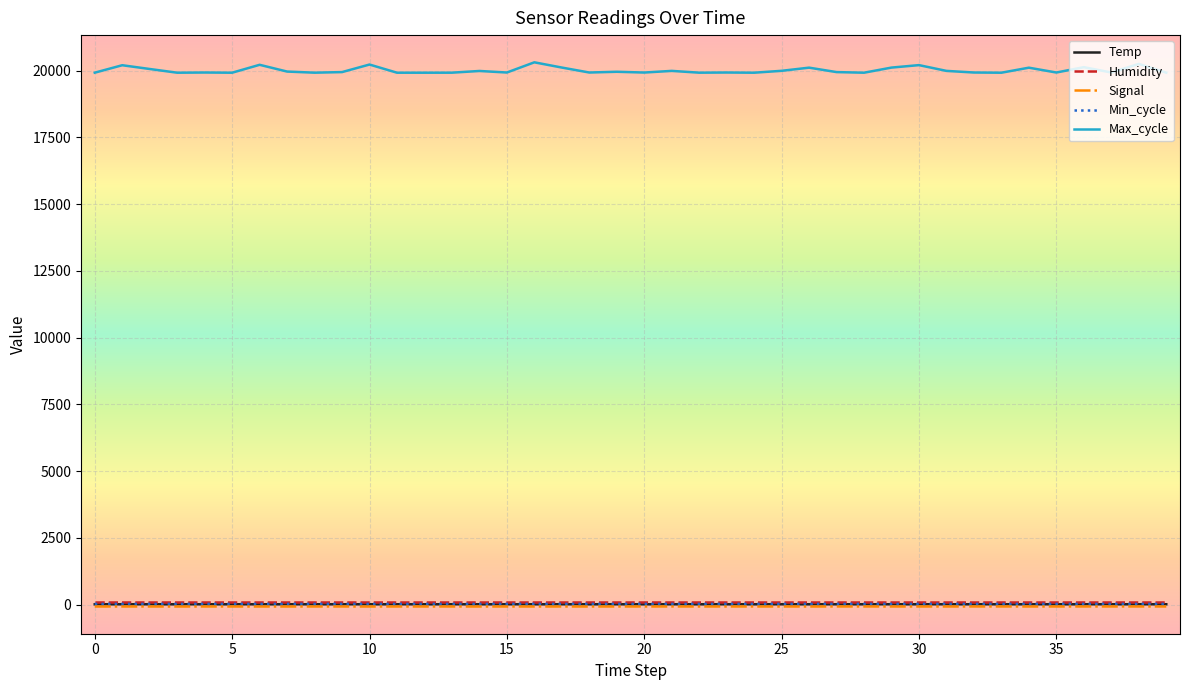

Which series has the largest total across all categories?

Max_cycle